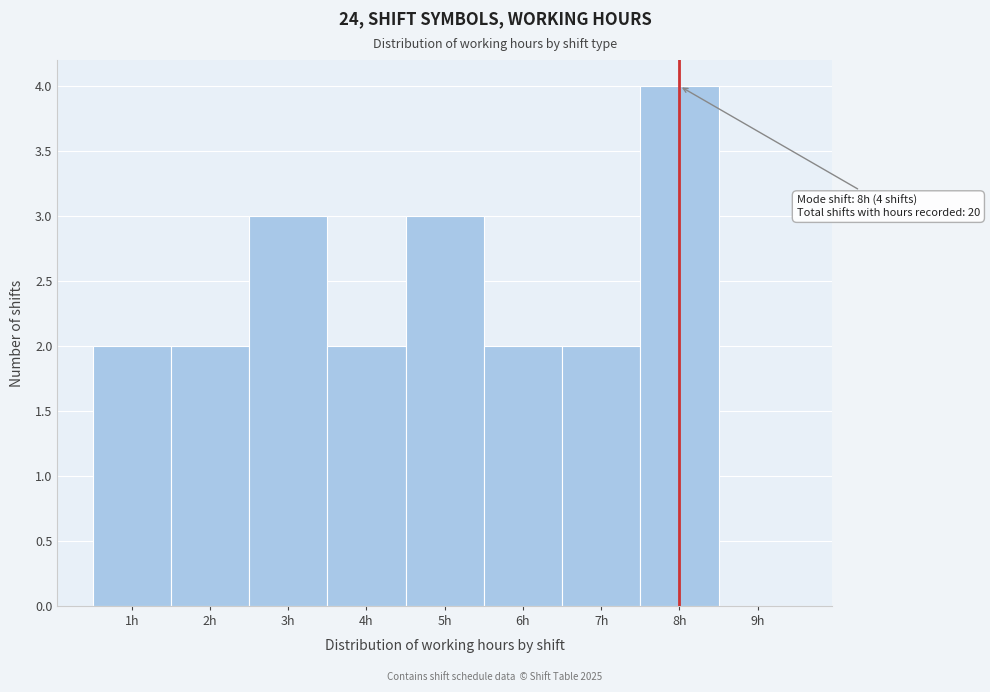

Over which range of the x-axis is the bar tallest?

7.5 to 8.5